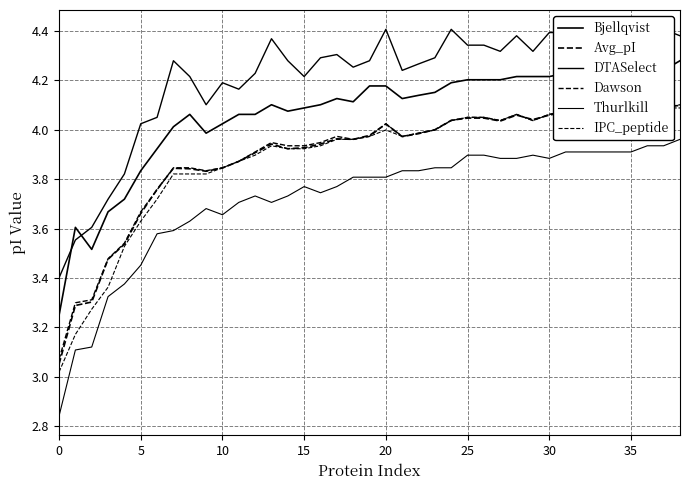

How many values in the Thurlkill series exceed 3?

38